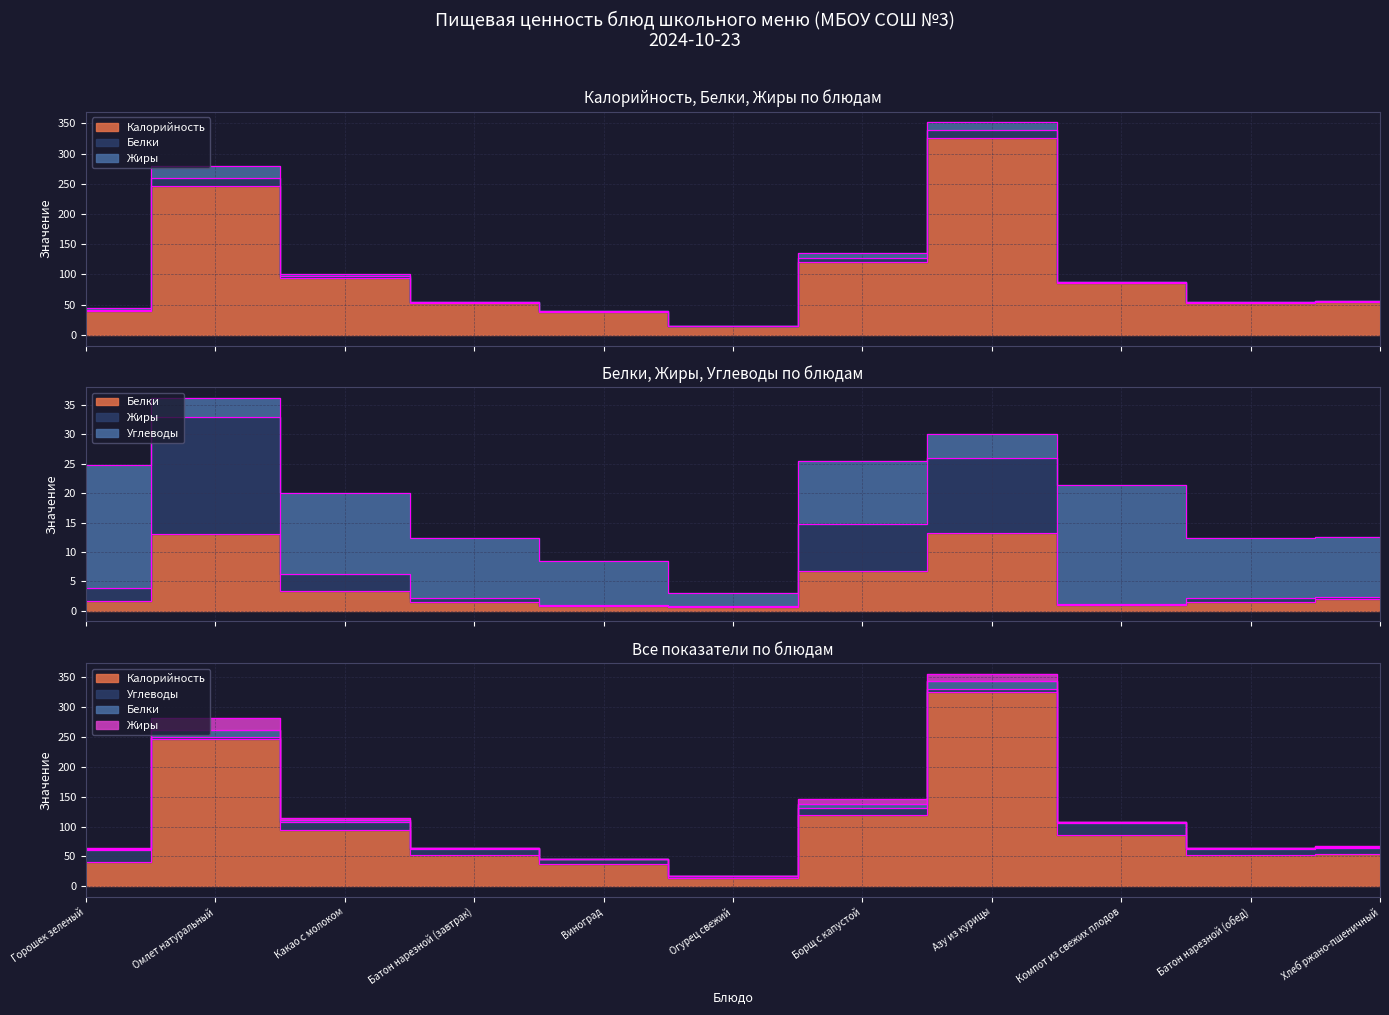

What is the lowest value of the Жиры series?

0.8